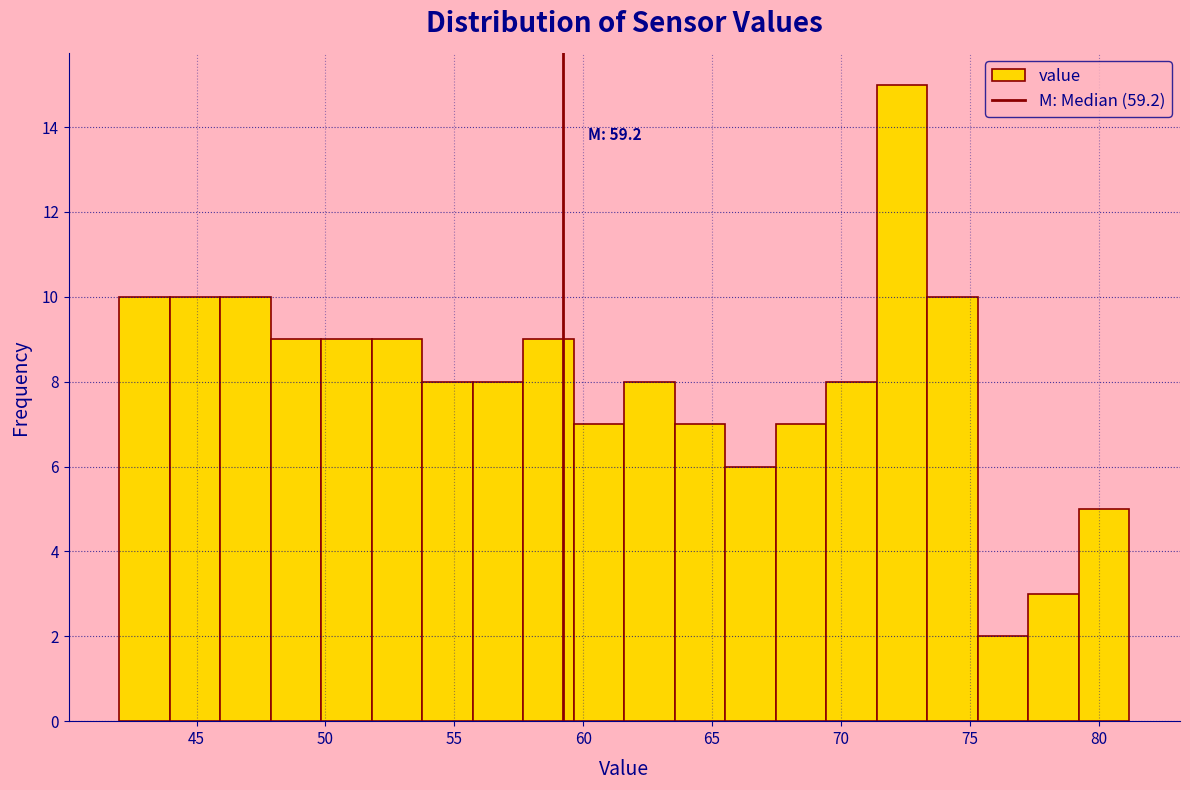

Read against the x-axis, roughly where is the centre of the tallest bar?

72.5